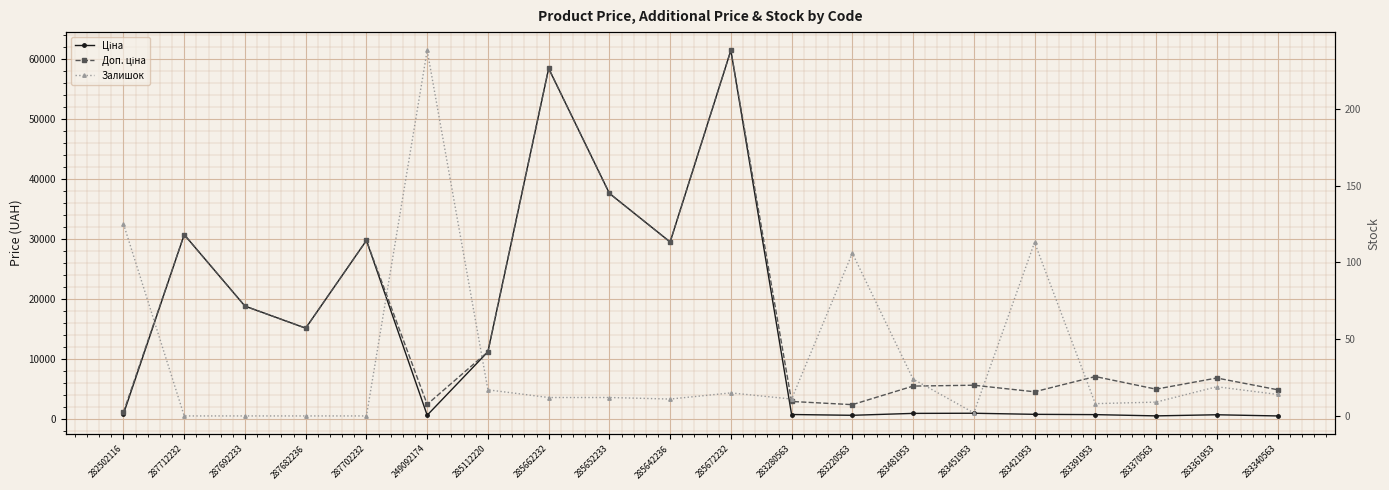

How many data points in Ціна are less than 934?

10